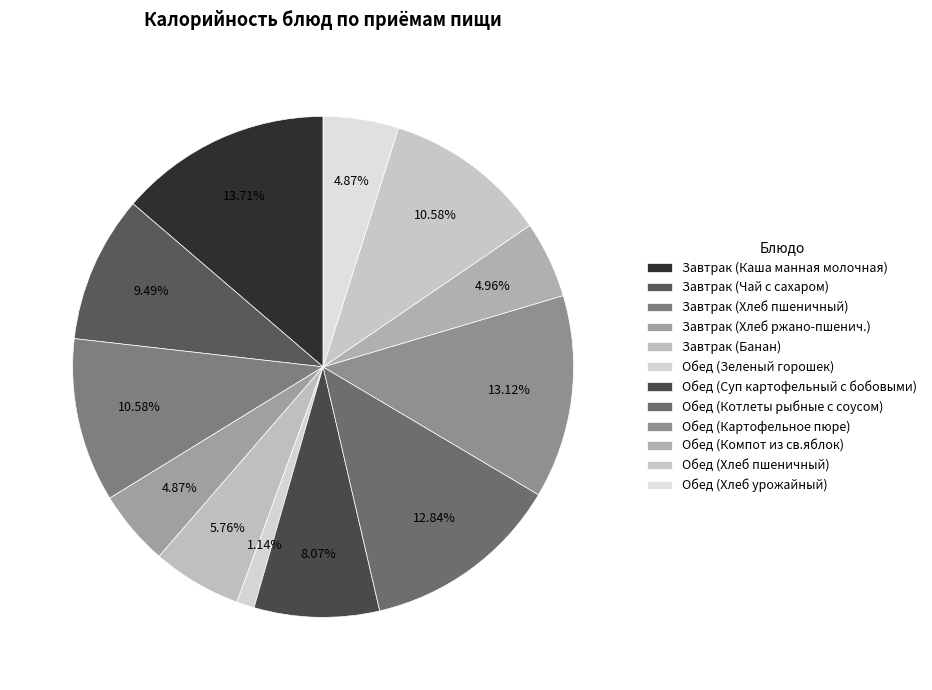

Rank the categories by value from highest to lowest.

Завтрак (Каша манная молочная), Обед (Картофельное пюре), Обед (Котлеты рыбные с соусом), Завтрак (Хлеб пшеничный), Обед (Хлеб пшеничный), Завтрак (Чай с сахаром), Обед (Суп картофельный с бобовыми), Завтрак (Банан), Обед (Компот из св.яблок), Завтрак (Хлеб ржано-пшенич.), Обед (Хлеб урожайный), Обед (Зеленый горошек)